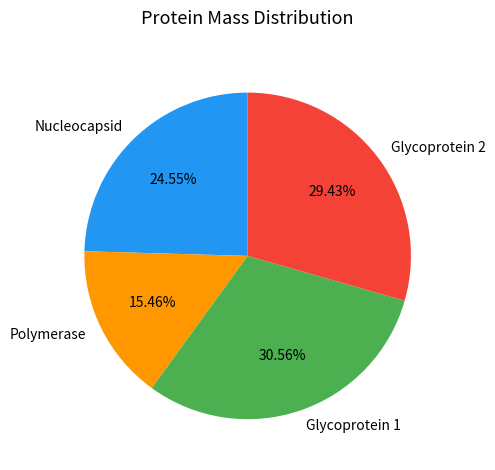

Is it true that Nucleocapsid is 32% of the pie?

False